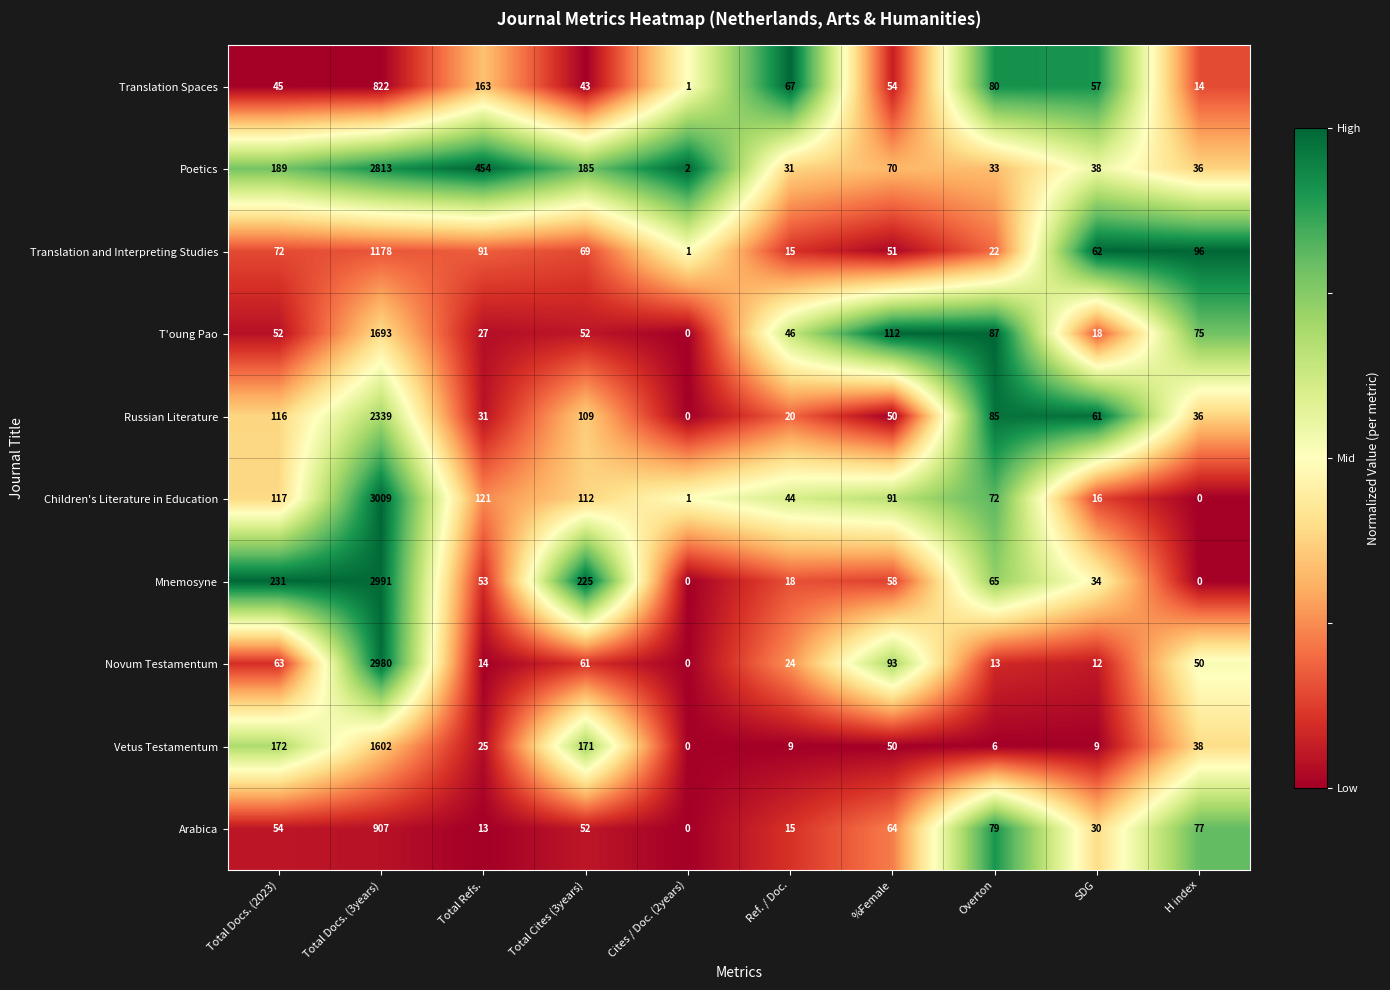

Is the value of Translation and Interpreting Studies at Cites / Doc. (2years) greater than the value of Russian Literature at Overton?

No